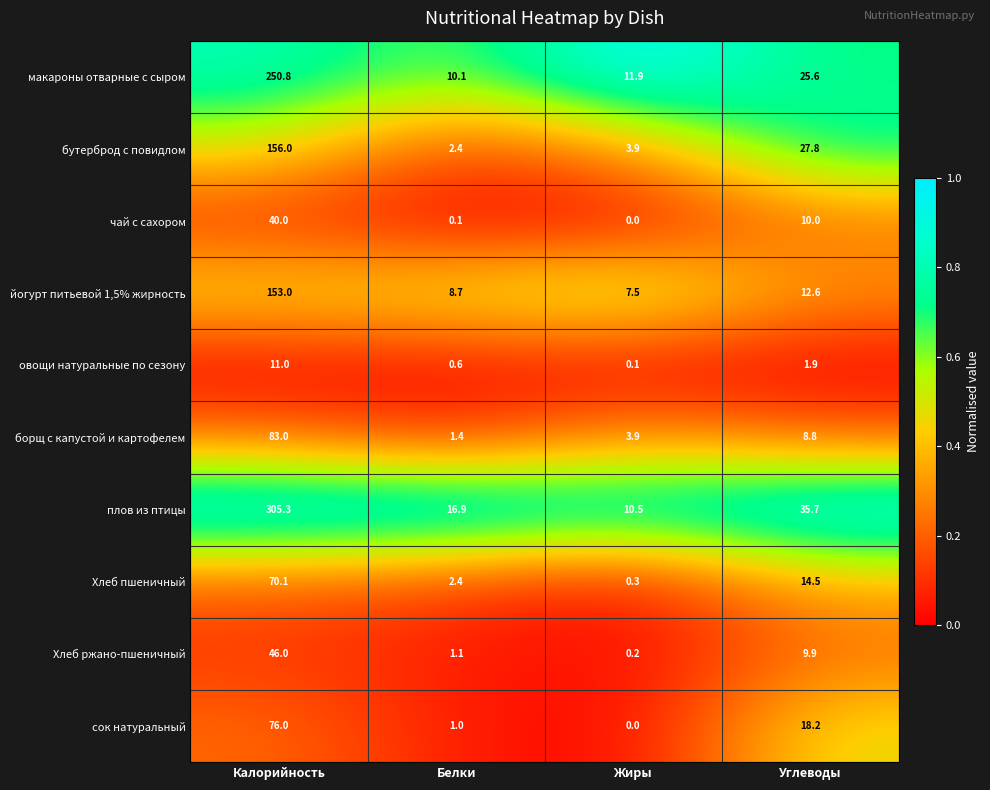

At which category is the sum across all series the highest?

Калорийность